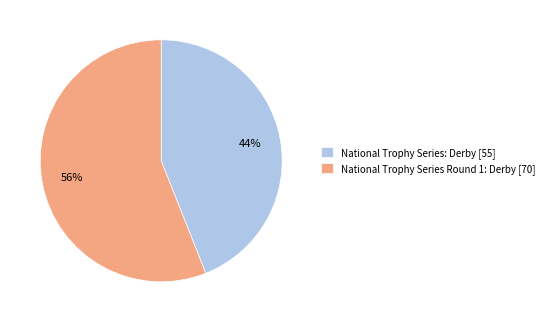

What is the smallest slice in the pie chart?

National Trophy Series: Derby